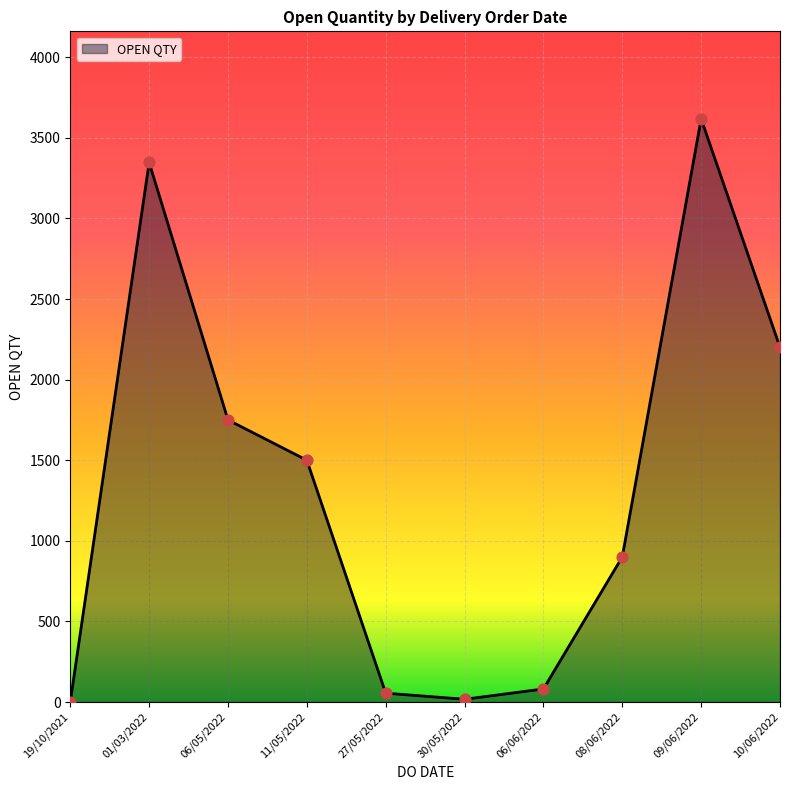

Between 06/05/2022 and 01/03/2022, which is larger?

01/03/2022